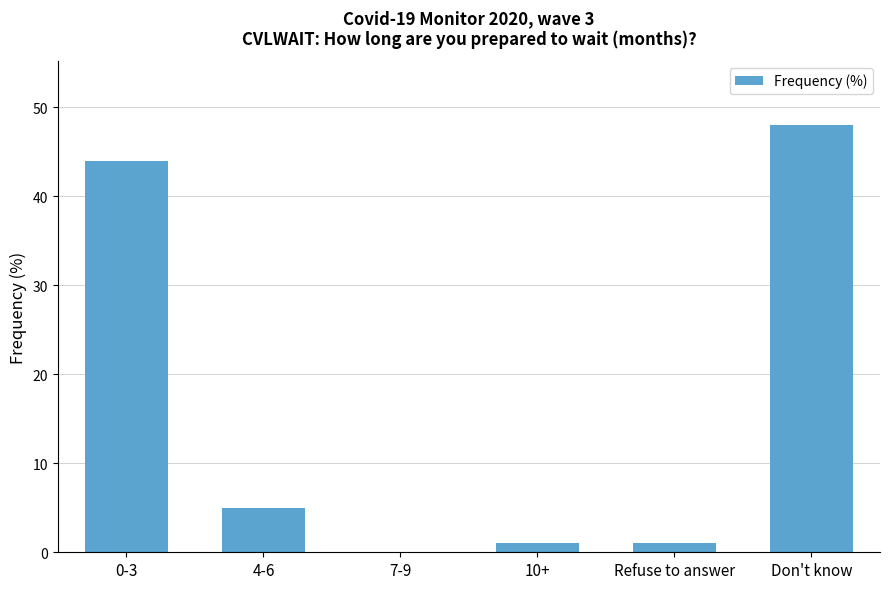

Which category has the highest value across all series?

Don't know